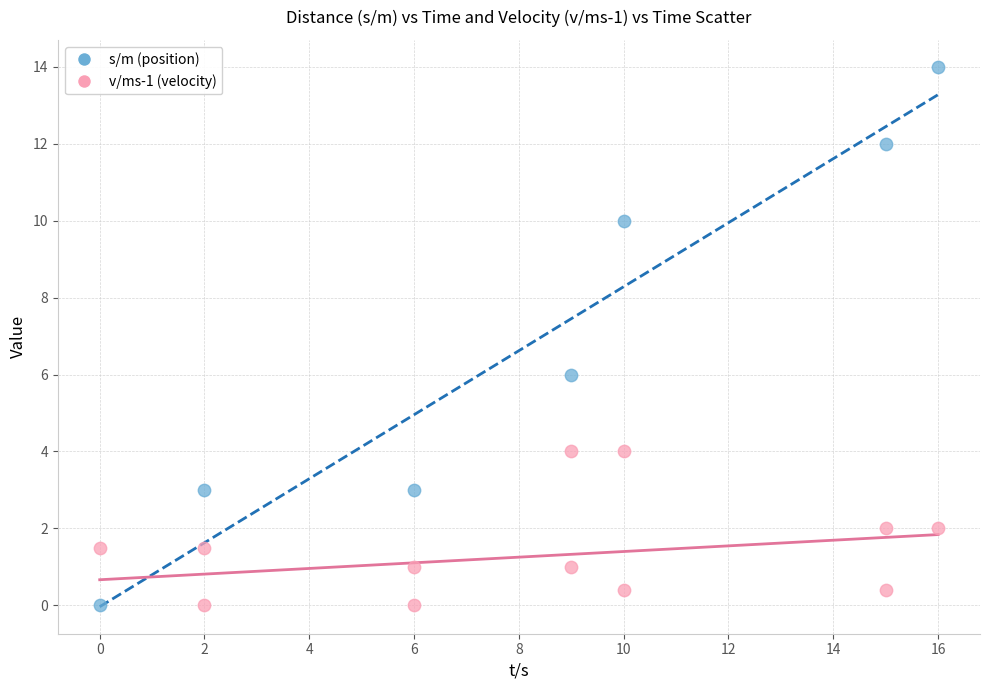

Which series contains the highest Y value?

s/m (position)